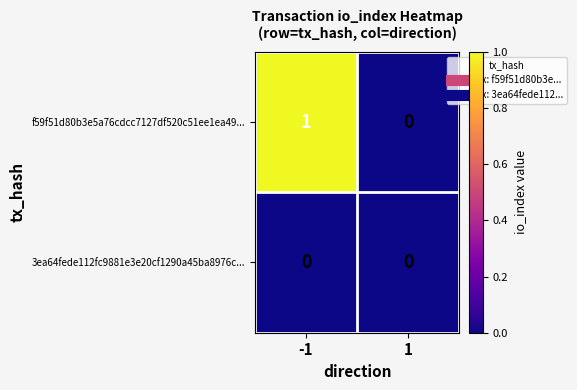

Which label corresponds to the largest value in the chart?

-1